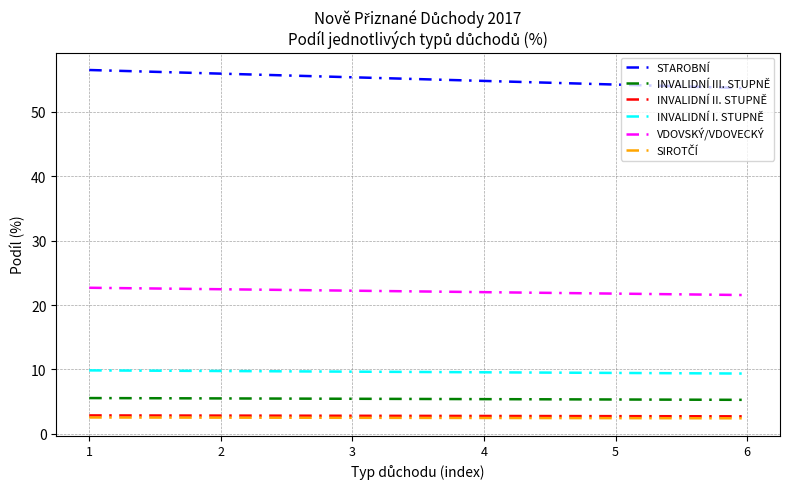

The value of INVALIDNÍ I. STUPNĚ at 6 is 16.4. True or false?

False